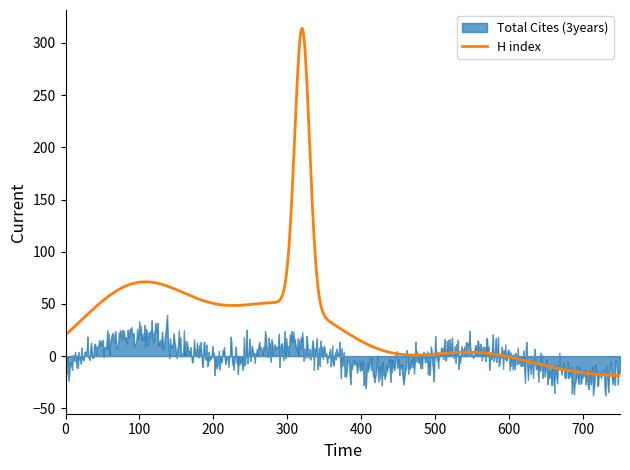

What is the maximum value for H index?

314.0